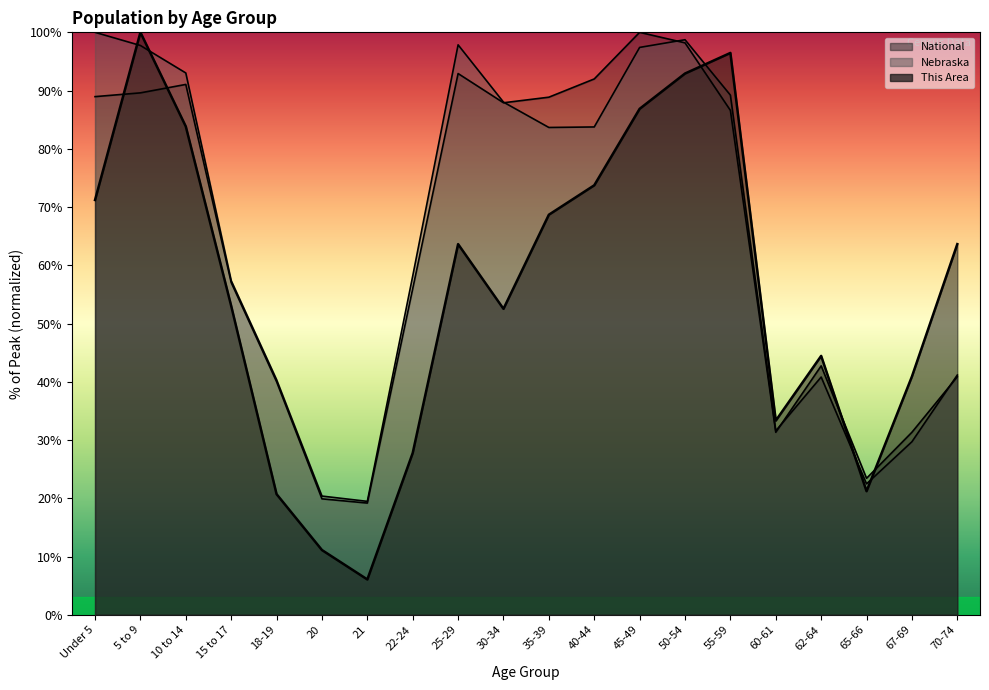

Where does the This Area series first go above 63?

Under 5